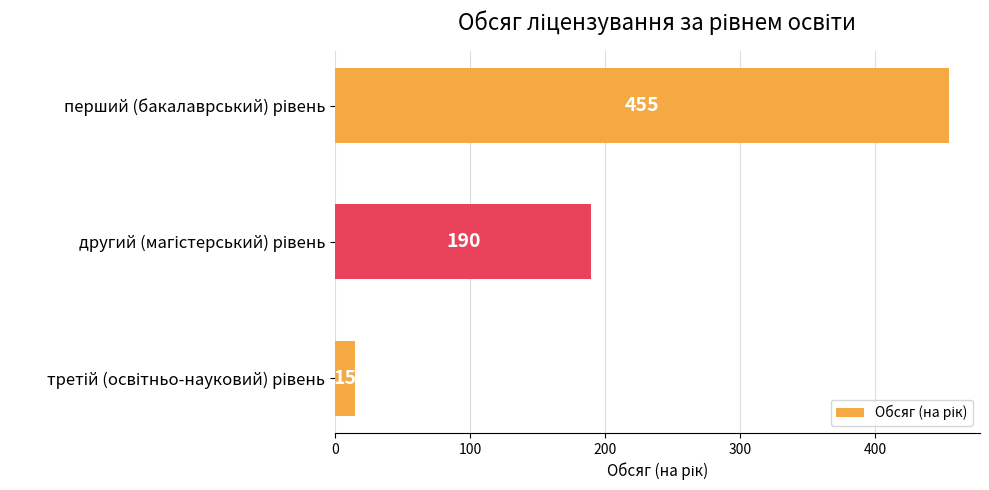

Reading top to bottom, list all the values displayed in this chart.

455	190	15